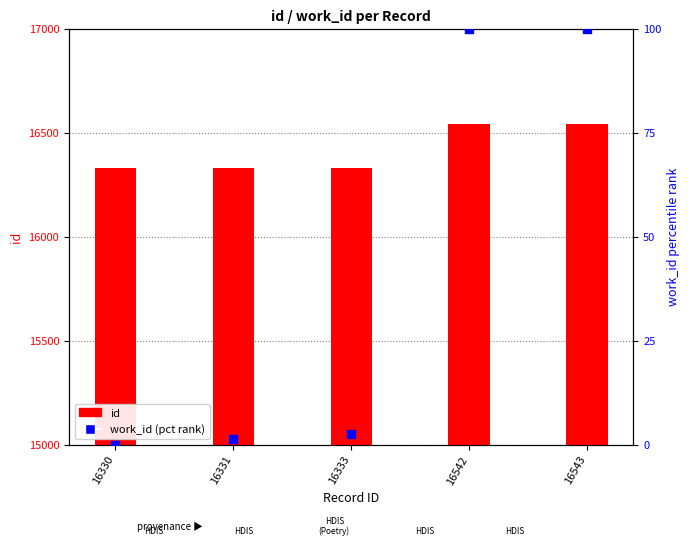

At which category is the sum across all series the highest?

16543